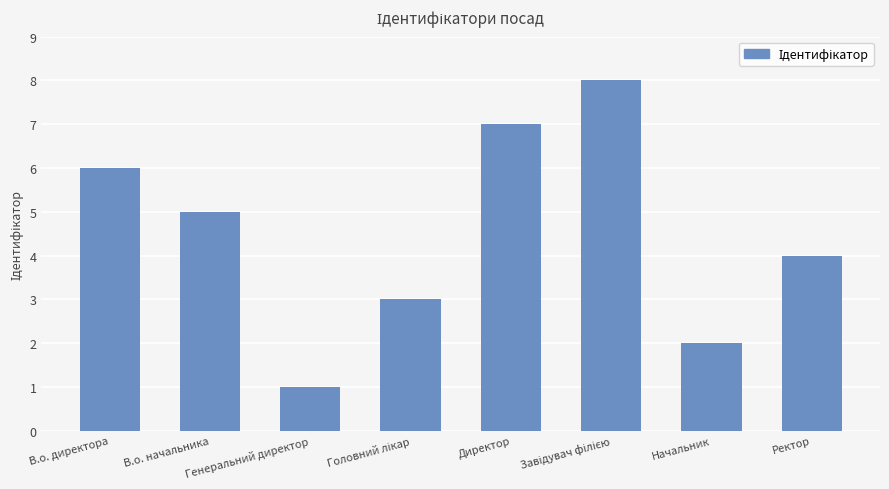

What is the difference between the maximum and minimum values?

7